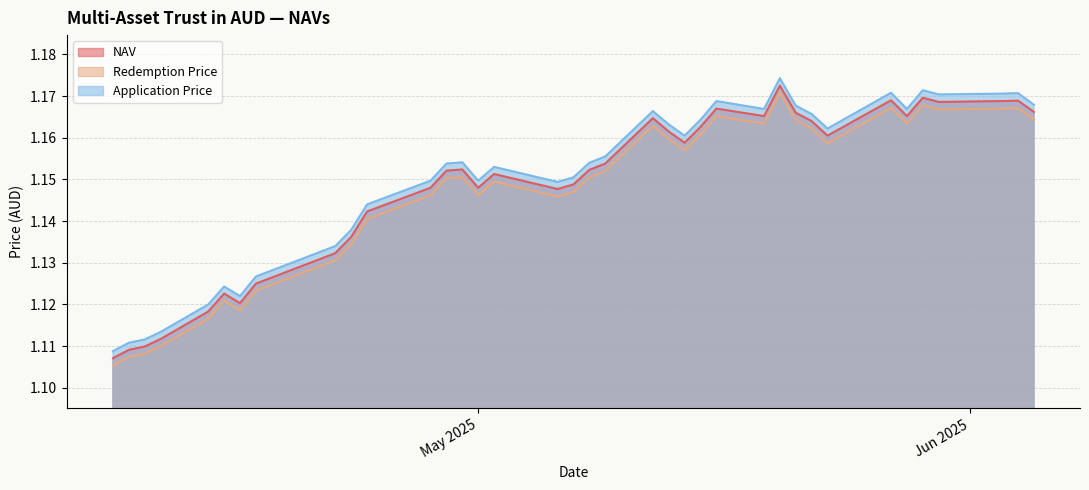

True or false: NAV has a value of 1.2 at 05/30/2025.

True